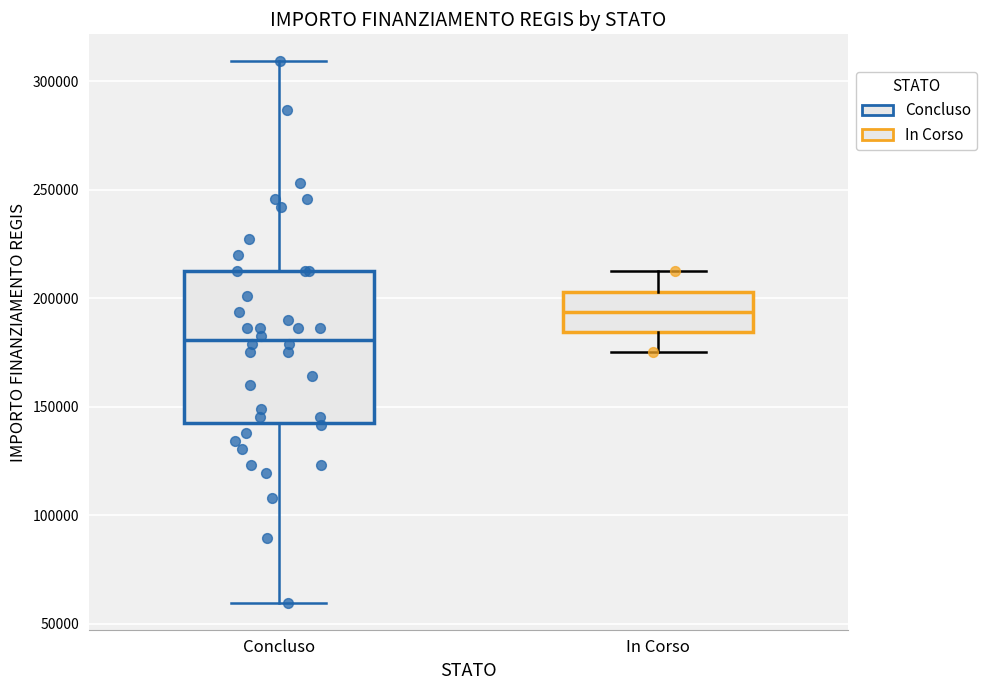

Where does the median line of the box for In Corso sit on the y-axis? The values are not printed on the chart, so give them approximately, as read against the axis.

195000